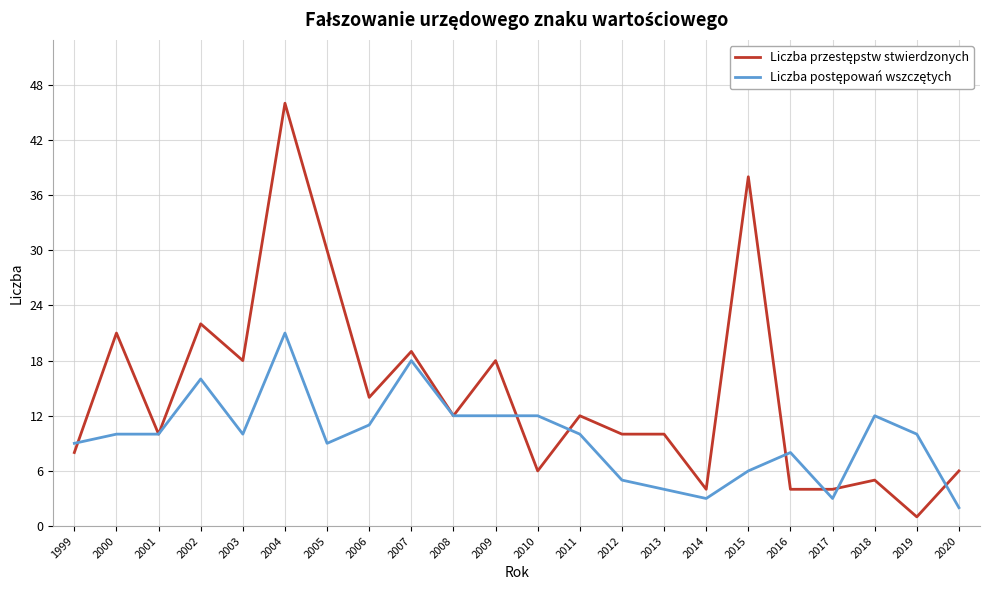

Which label corresponds to the largest value in the chart?

2004